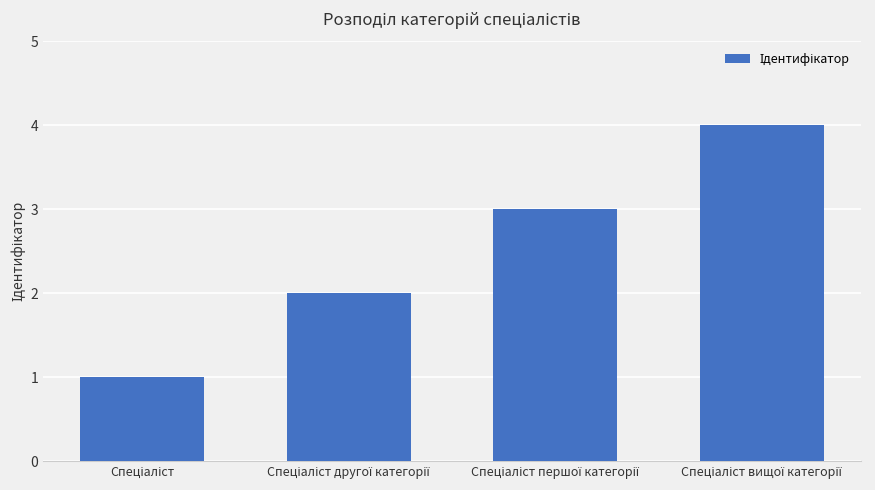

What is the maximum value shown in the chart?

4